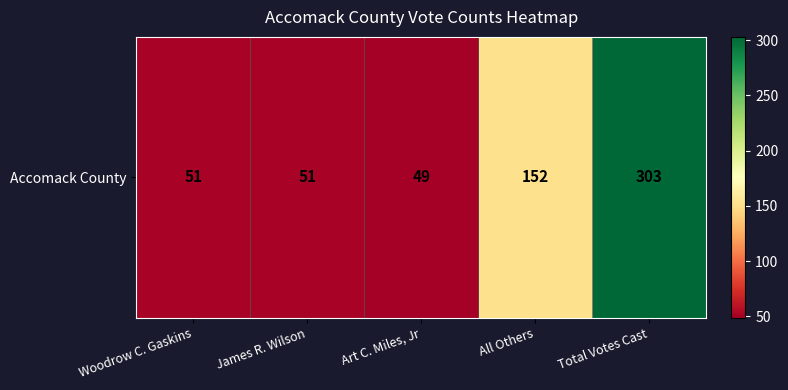

Which has a higher value, Woodrow C. Gaskins or Total Votes Cast?

Total Votes Cast